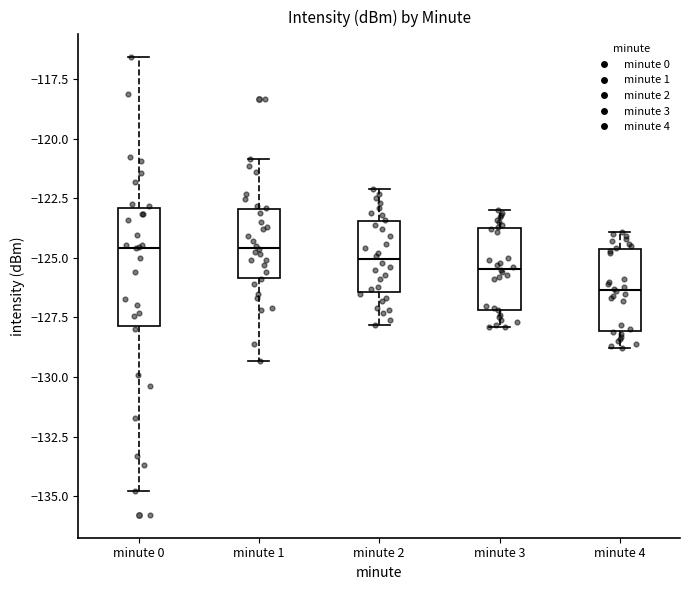

Where does the lower whisker of the box for minute 4 end on the y-axis? The values are not printed on the chart, so give them approximately, as read against the axis.

-129.0